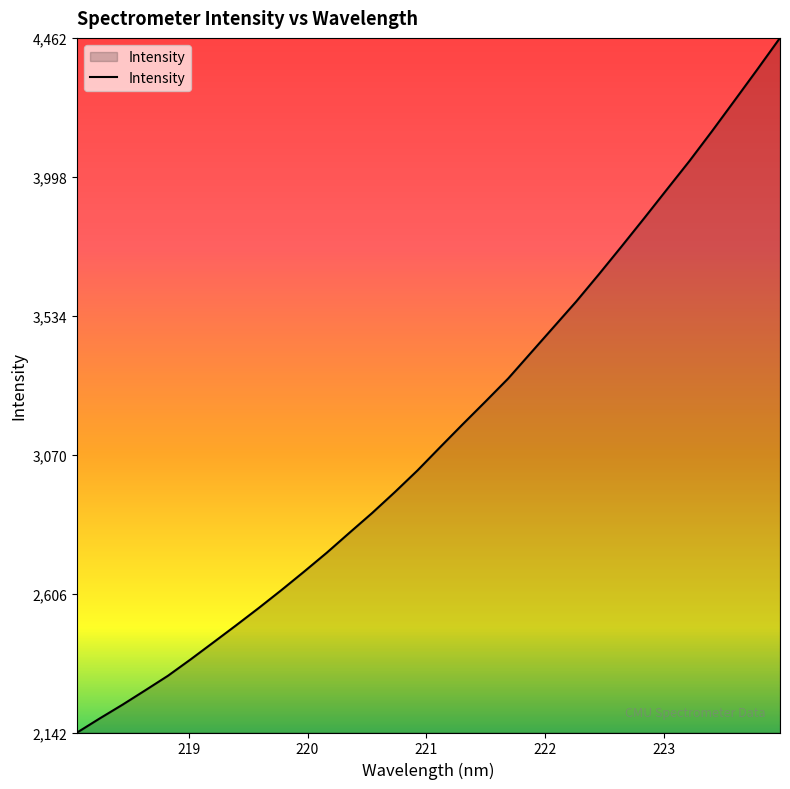

What is the minimum value shown in the chart?

2142.5